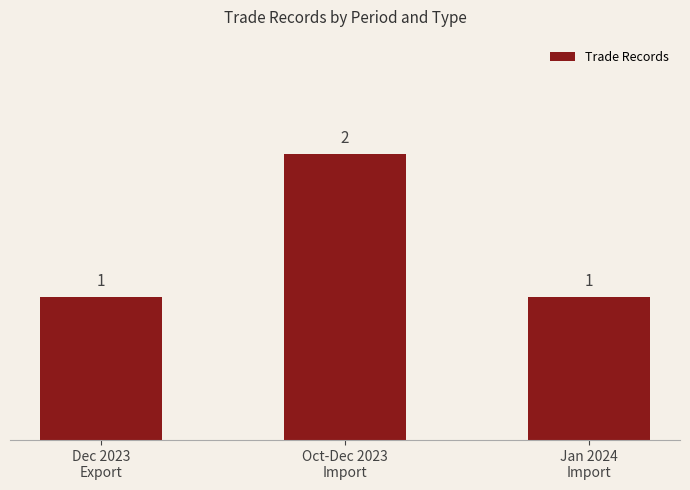

What is the maximum value shown in the chart?

2